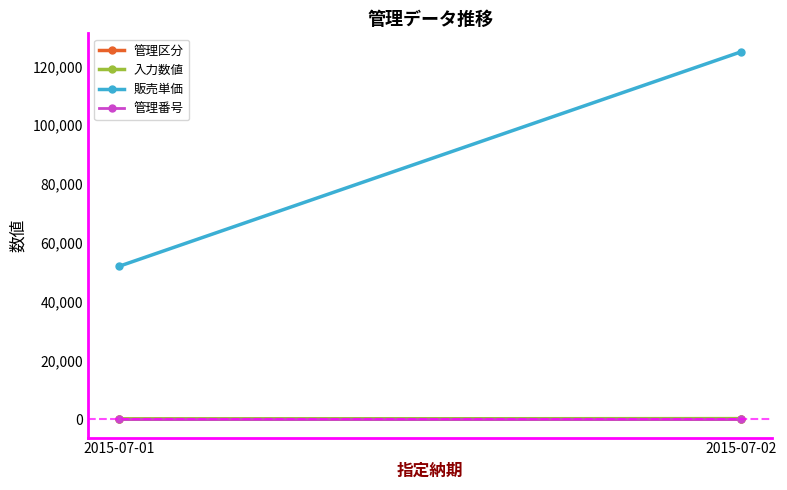

Reading left to right, list all the values displayed in this chart.

管理区分: 2015-07-01=1	2015-07-02=2
入力数値: 2015-07-01=100	2015-07-02=200
販売単価: 2015-07-01=52000	2015-07-02=125000
管理番号: 2015-07-01=1	2015-07-02=1